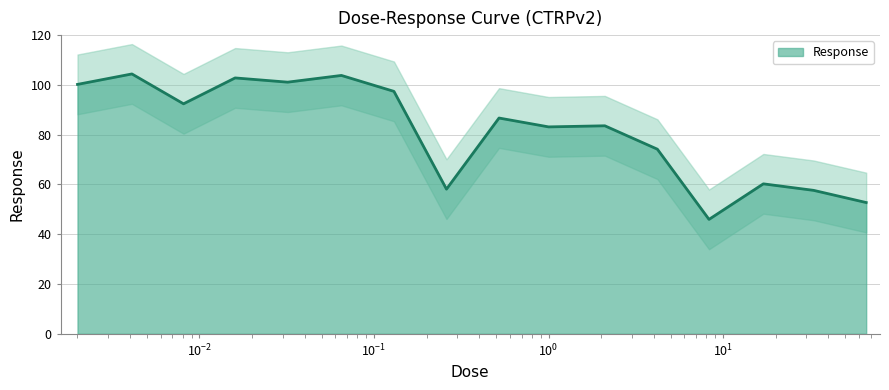

The chart shows a value of 60.9 at 0.002. True or false?

False